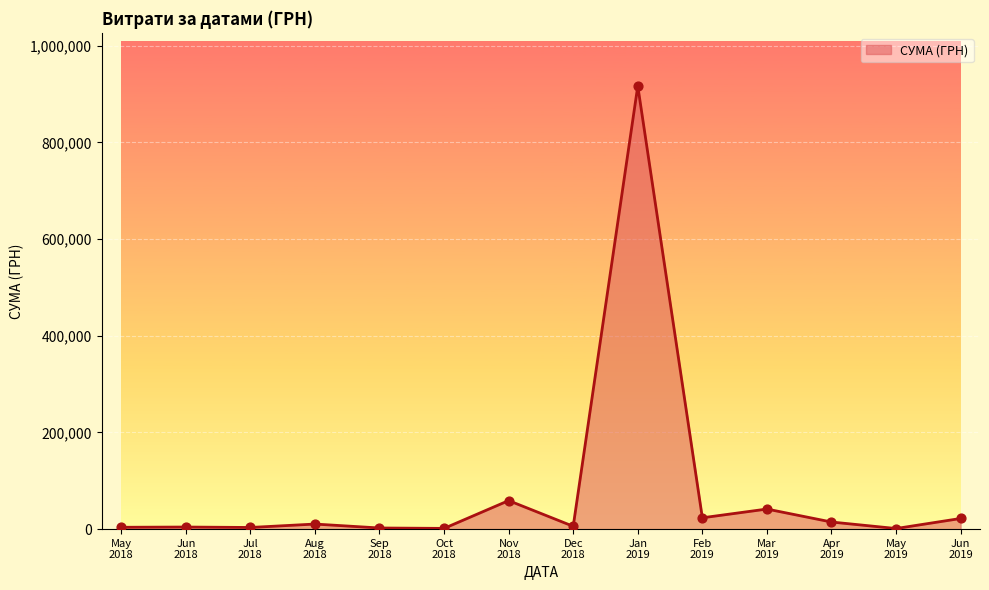

What is the maximum value shown in the chart?

916677.1